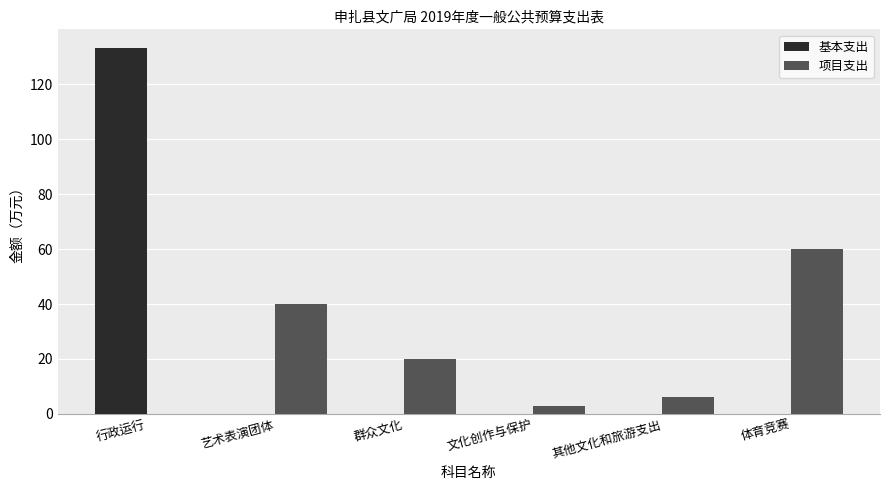

Are the bars grouped side by side (vs. stacked)?

Yes